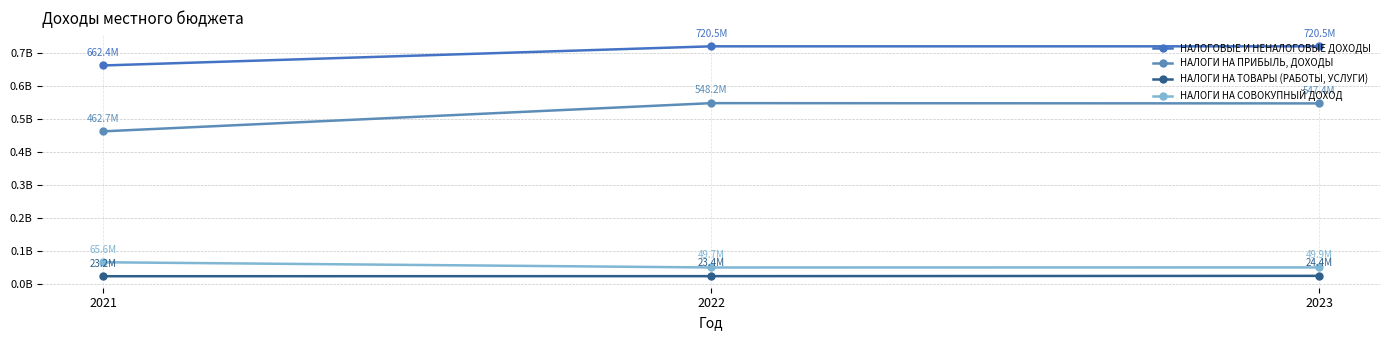

Which category has the lowest value in the НАЛОГИ НА СОВОКУПНЫЙ ДОХОД series?

2022